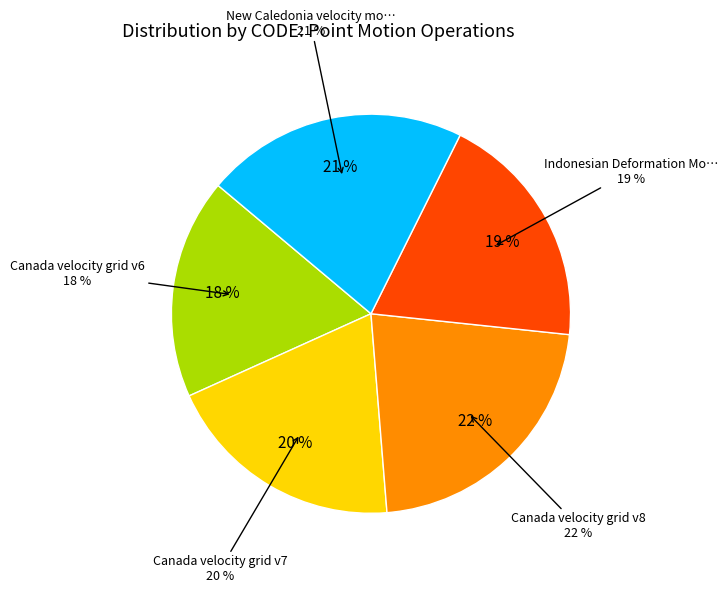

True or false: New Caledonia velocity model 2015 accounts for 21% of the total.

True